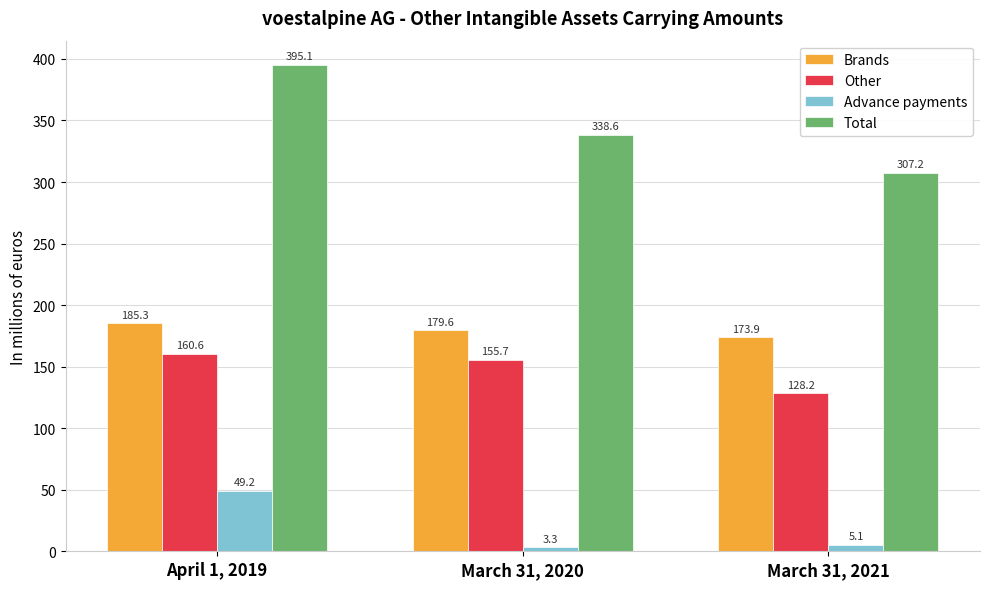

Is it true that Advance payments equals 49.2 at April 1, 2019?

True